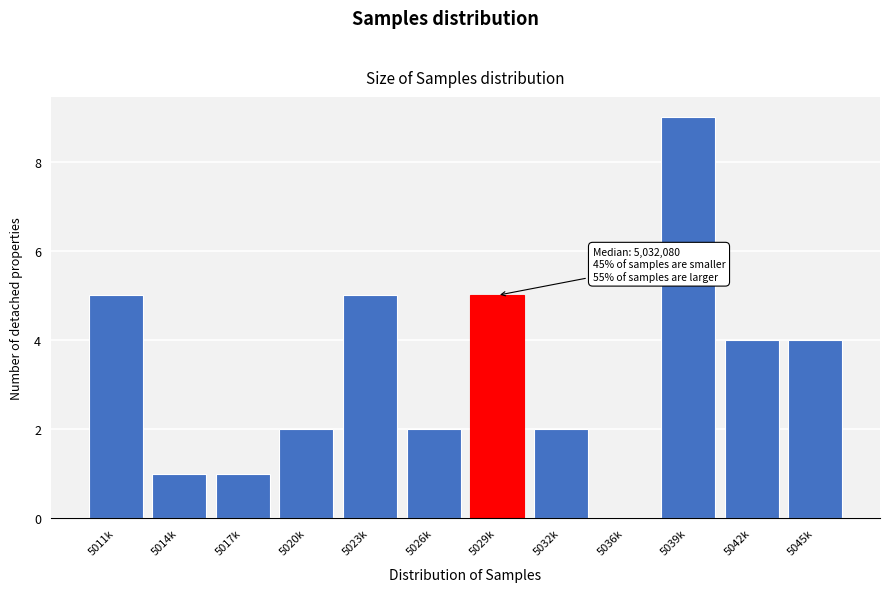

Reading left to right, list all the values displayed in this chart.

5011k=5	5014k=1	5017k=1	5020k=2	5023k=5	5026k=2	5029k=5	5032k=2	5036k=0	5039k=9	5042k=4	5045k=4